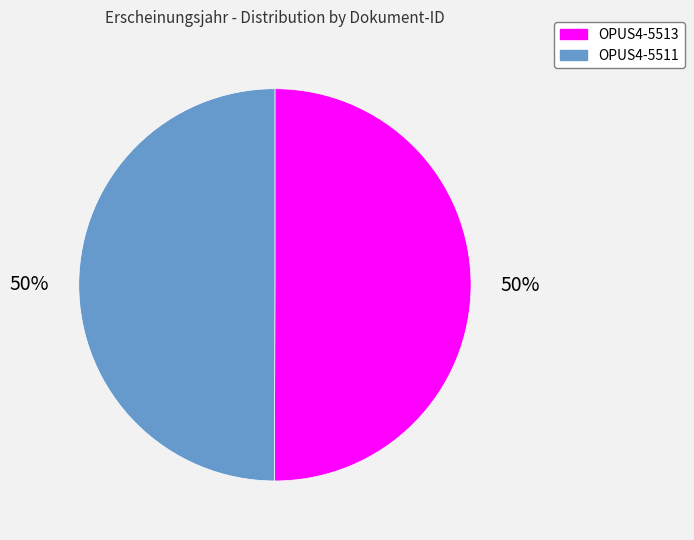

To the nearest percent, what percentage of the pie is OPUS4-5511?

50%